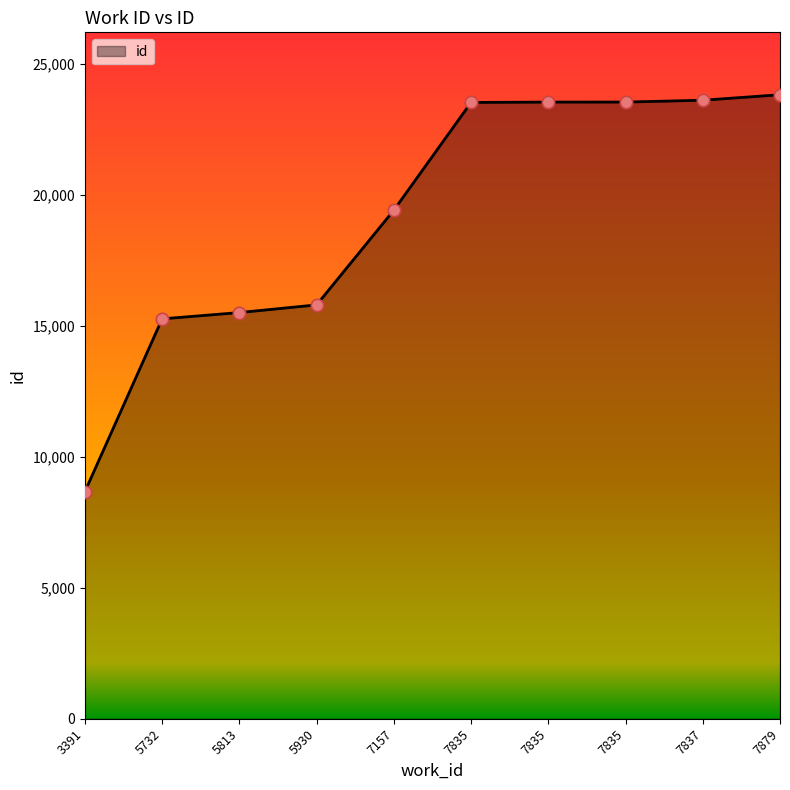

Between 7835 and 7835, which is larger?

7835